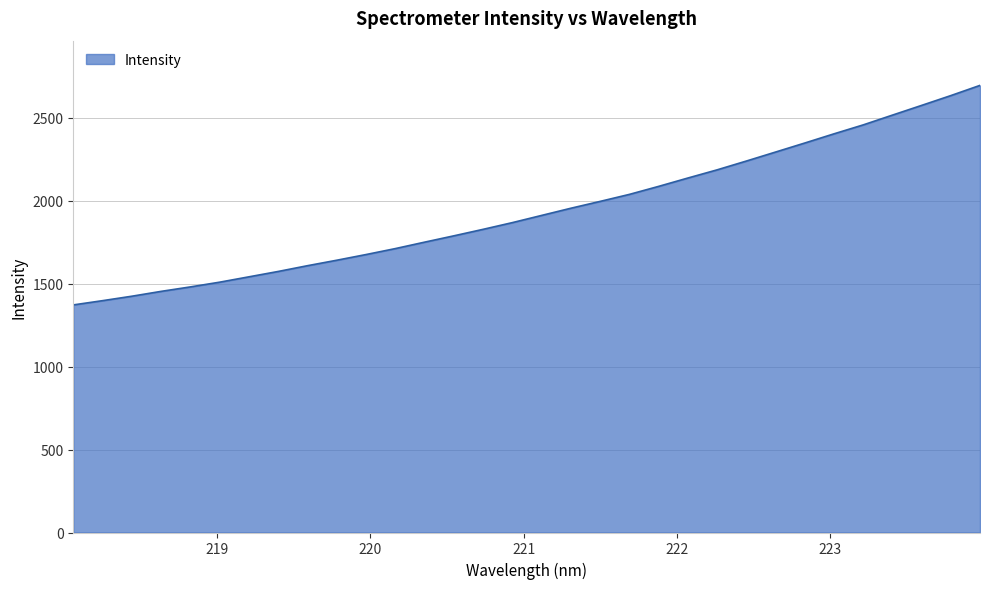

What is the maximum value shown in the chart?

2695.3